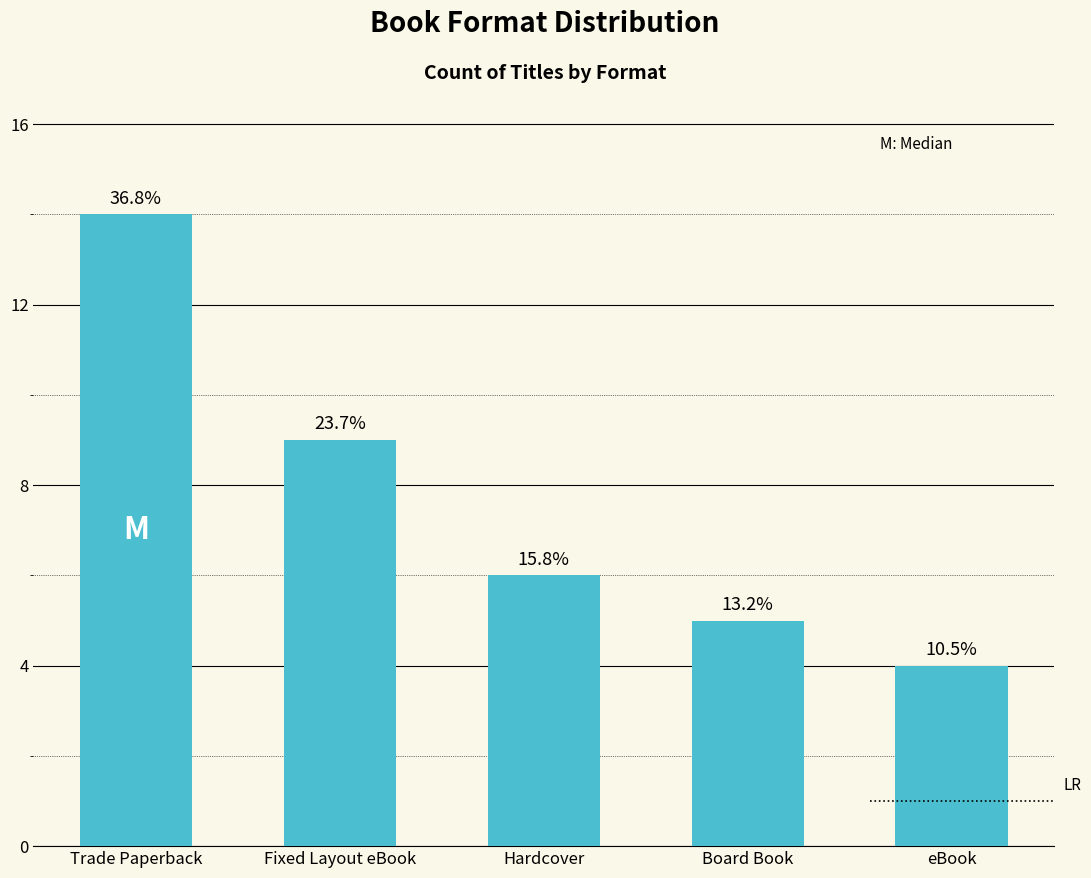

How many bars are there in total?

5